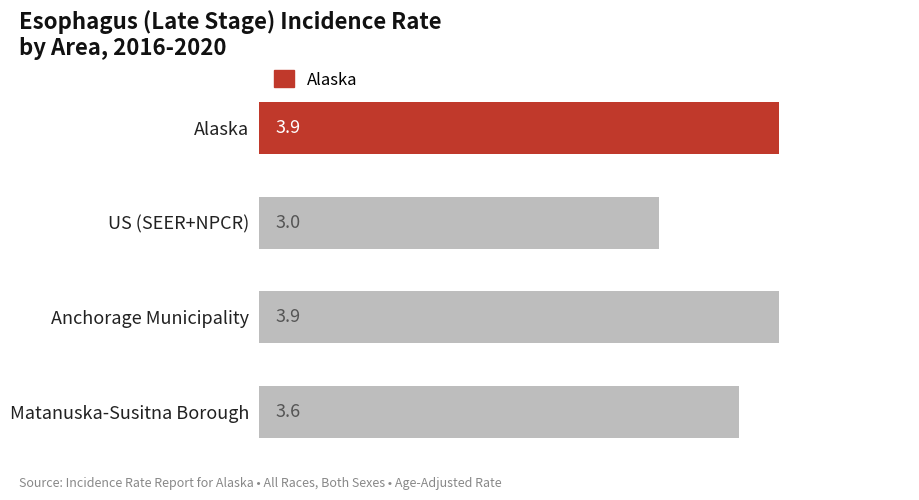

Reading top to bottom, transcribe all the data shown in this chart.

Alaska=3.9	US (SEER+NPCR)=3.0	Anchorage Municipality=3.9	Matanuska-Susitna Borough=3.6